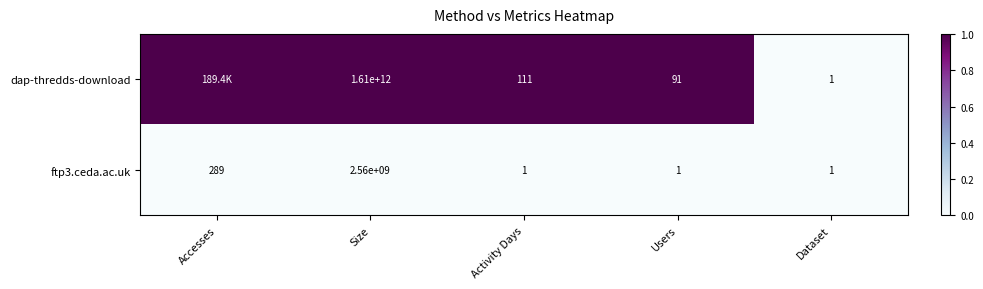

At which category does the chart reach its peak across all series?

Accesses